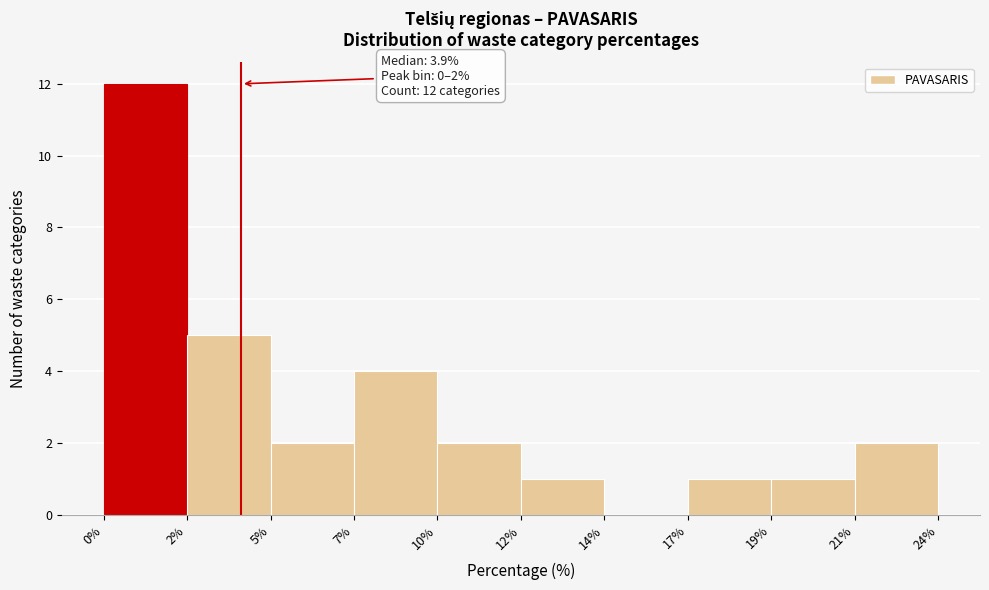

Reading right to left, list all the values displayed in this chart.

21%=2	19%=1	17%=1	14%=0	12%=1	10%=2	7%=4	5%=2	2%=5	0%=12